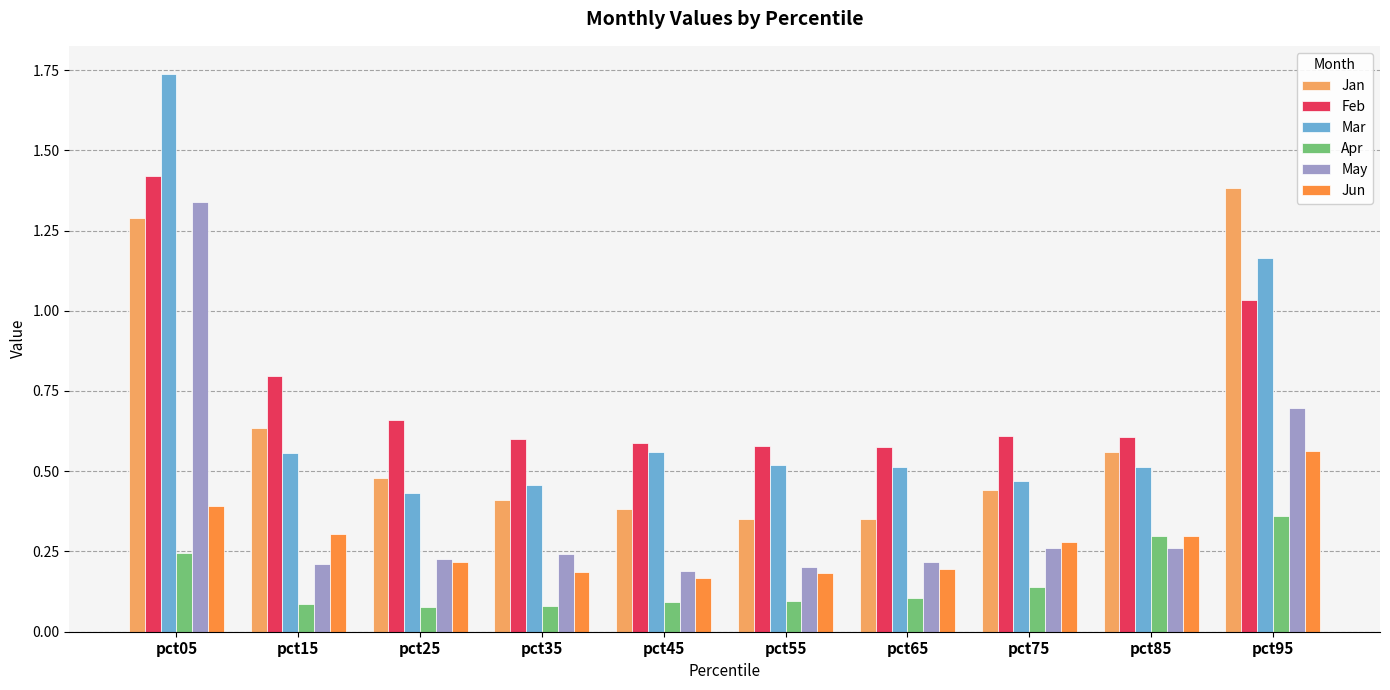

How many groups of bars are there?

10